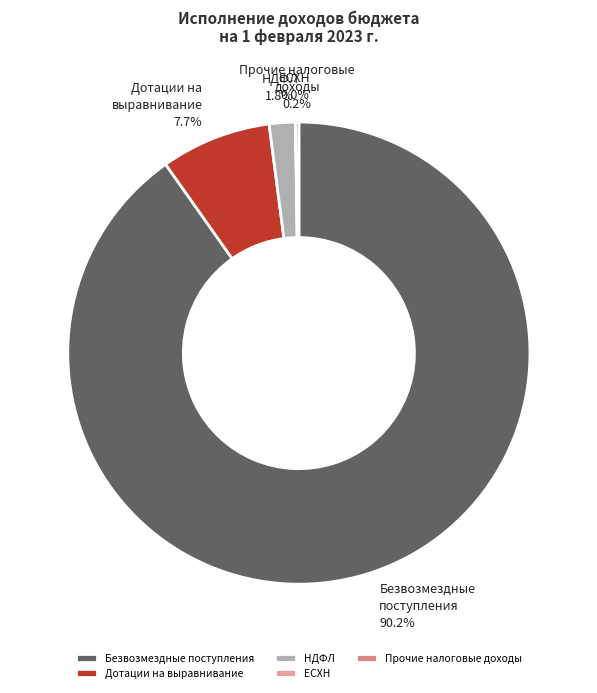

To the nearest percent, what is the combined percentage of Единый сельскохозяйственный налог and Налог на доходы физических лиц?

2%